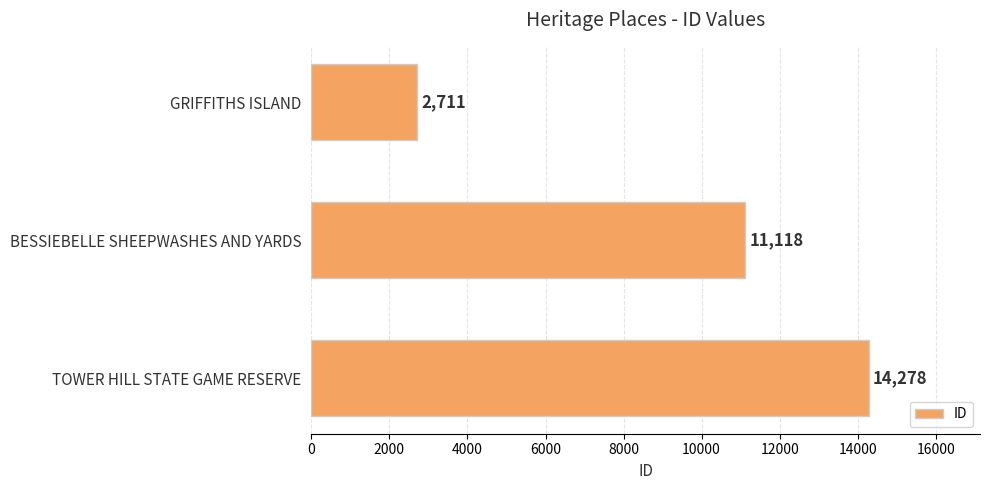

The value at TOWER HILL STATE GAME RESERVE is 22877. True or false?

False